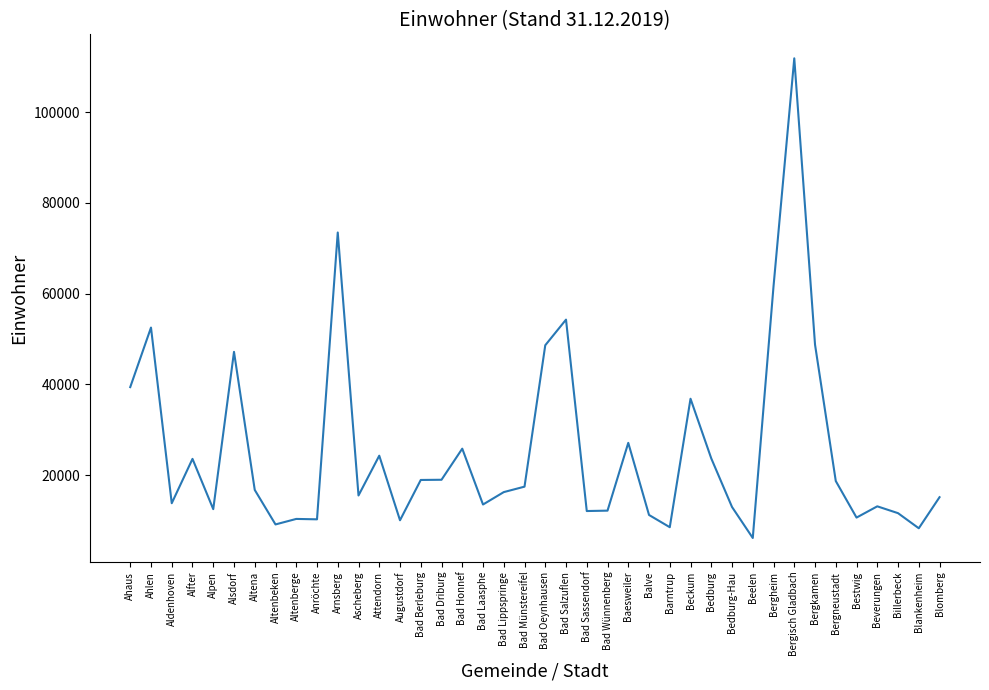

What value does the data have at Bedburg, to the nearest 50?

23650